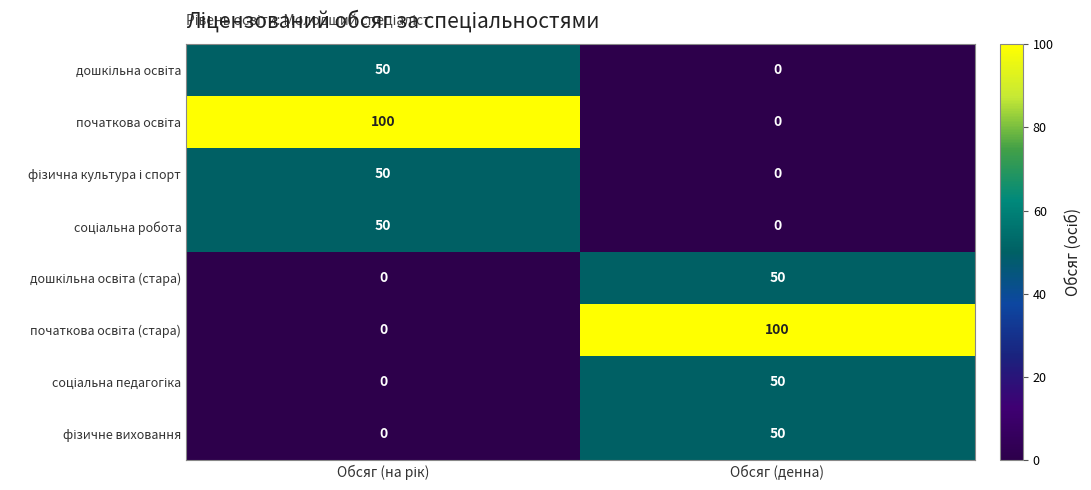

What is the total value across all series at Обсяг (денна)?

250